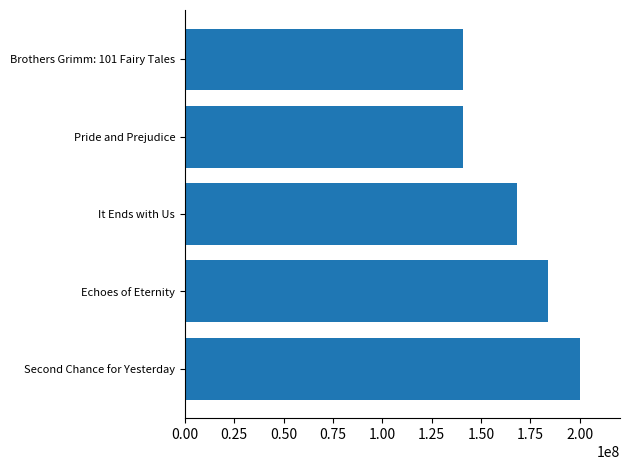

Where is the data nearest to the value 170709835?

It Ends with Us